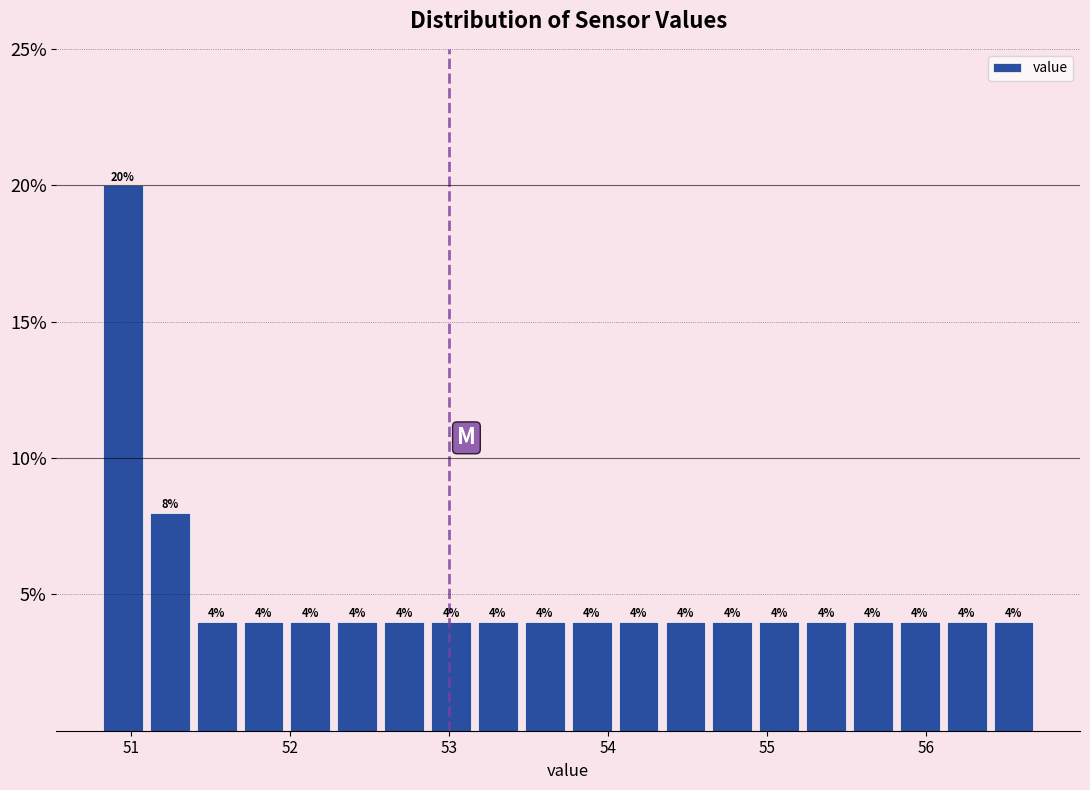

Around what value on the x-axis is the tallest bar? Give the approximate position of its centre, as read against the axis.

50.9